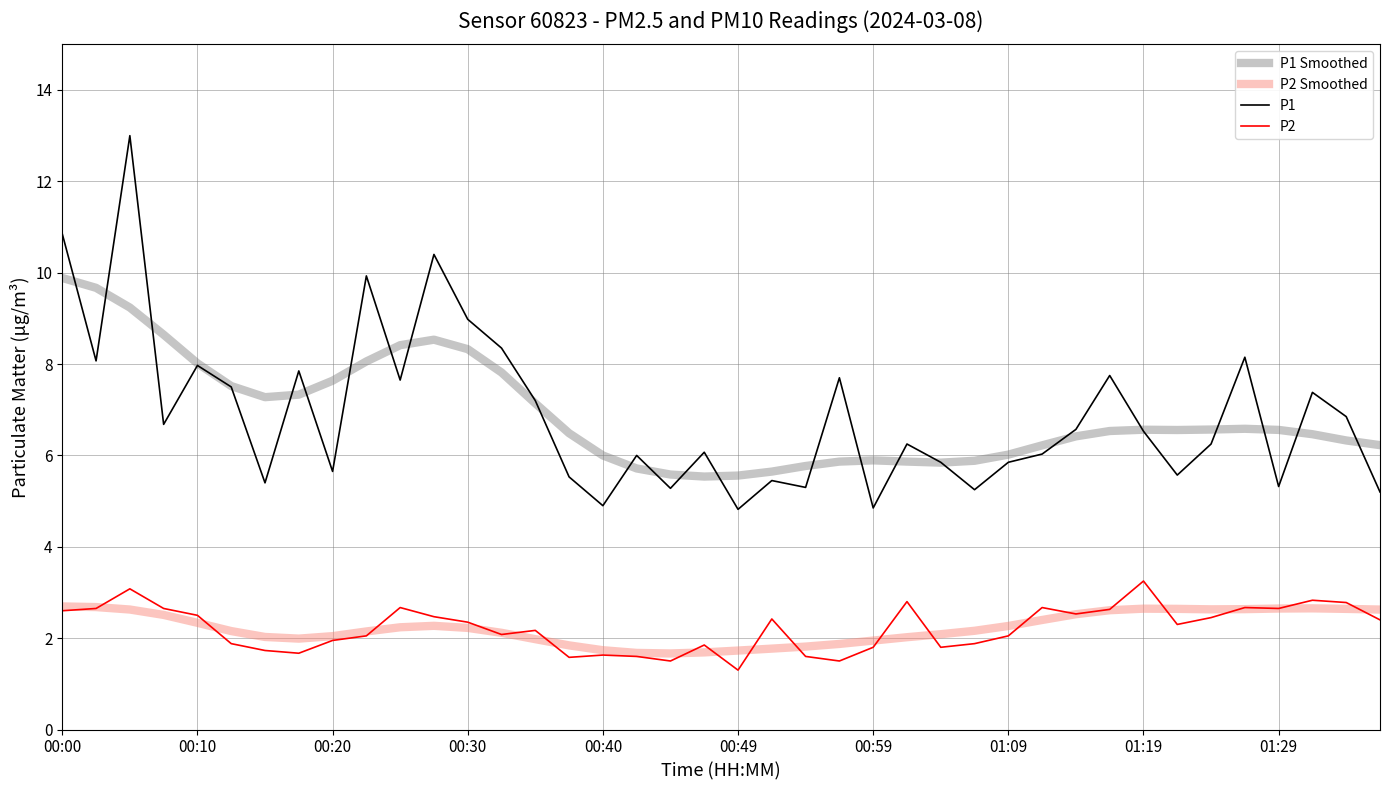

What are all the series names shown in the legend?

P1 Smoothed, P2 Smoothed, P1, P2